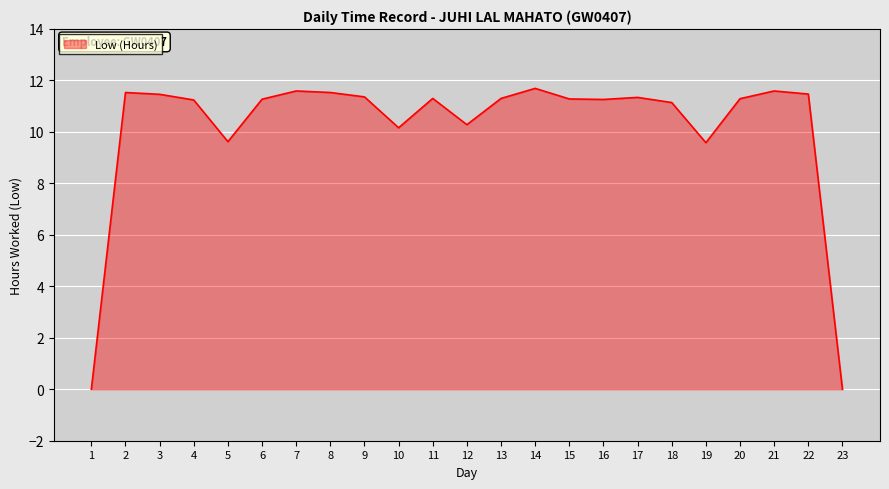

The chart shows a value of 11.3 at 15. True or false?

True